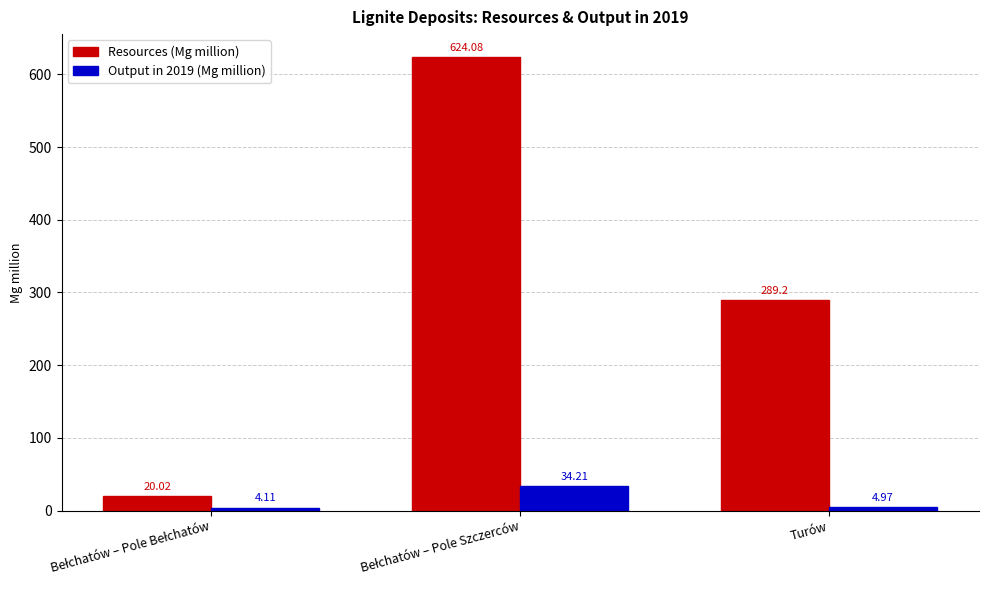

What is the highest value of the Output in 2019 (Mg million) series?

34.2